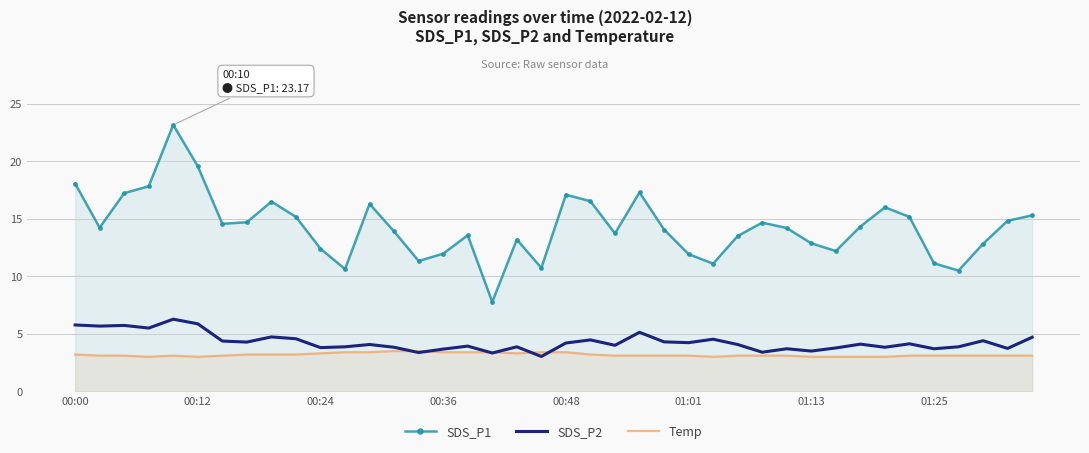

Reading right to left, extract all data points from this chart.

SDS_P1: 15.3	14.8	12.8	10.5	11.1	15.2	16.0	14.3	12.2	12.9	14.2	14.7	13.5	11.1	11.9	14.1	17.3	13.7	16.5	17.1	10.7	13.2	7.8	13.6	12.0	11.3	13.9	16.3	10.6	12.4	15.2	16.5	14.7	14.6	19.6	23.2	17.8	17.2	14.2	18.1
SDS_P2: 4.7	3.7	4.4	3.9	3.7	4.1	3.8	4.1	3.8	3.5	3.7	3.4	4.1	4.5	4.2	4.3	5.1	4.0	4.5	4.2	3.0	3.9	3.3	3.9	3.7	3.4	3.8	4.1	3.9	3.8	4.6	4.7	4.3	4.4	5.9	6.3	5.5	5.7	5.7	5.8
Temp: 3.1	3.1	3.1	3.1	3.1	3.1	3.0	3.0	3.0	3.0	3.1	3.1	3.1	3.0	3.1	3.1	3.1	3.1	3.2	3.4	3.4	3.3	3.4	3.4	3.4	3.5	3.5	3.4	3.4	3.3	3.2	3.2	3.2	3.1	3.0	3.1	3.0	3.1	3.1	3.2